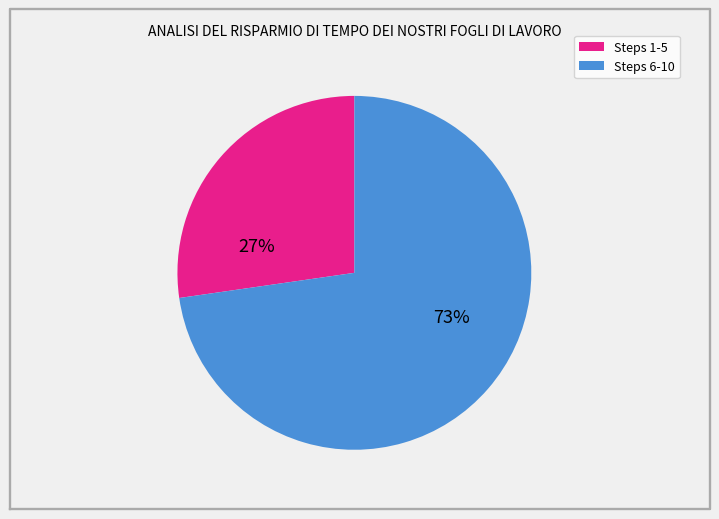

Is there any slice that represents more than half of the pie?

Yes